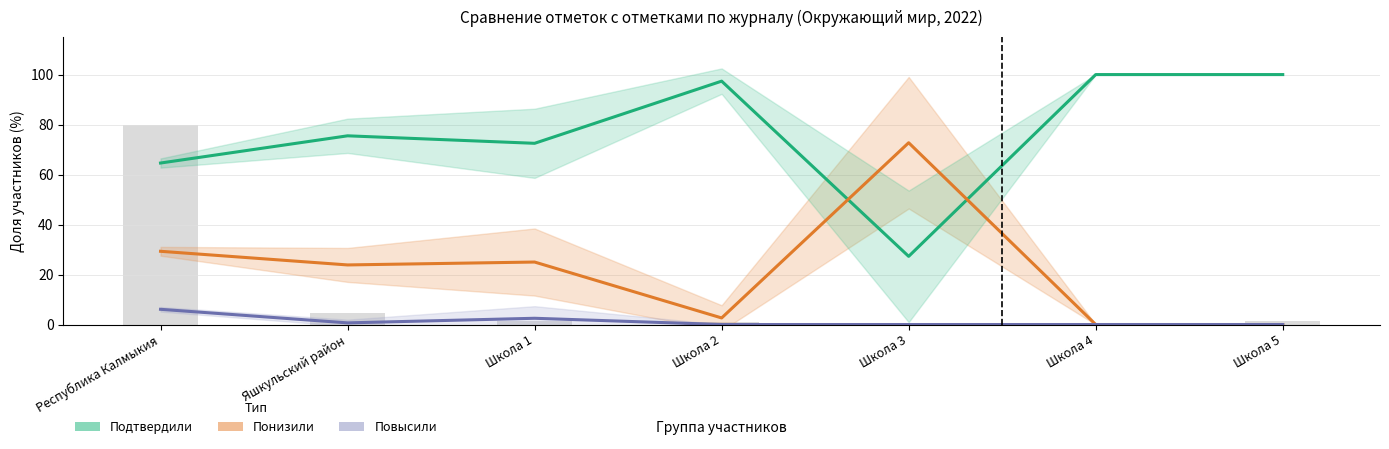

At which category is the sum across all series the highest?

Республика Калмыкия